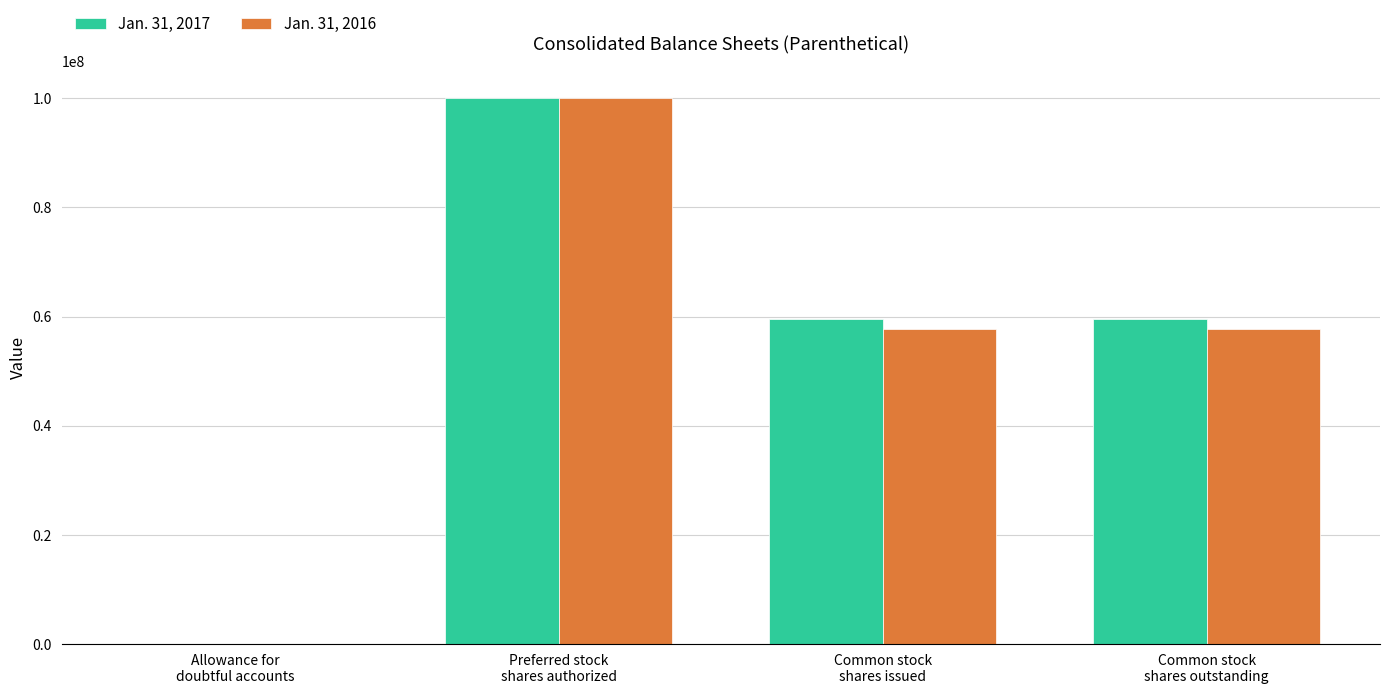

What is the greatest value displayed?

100000000